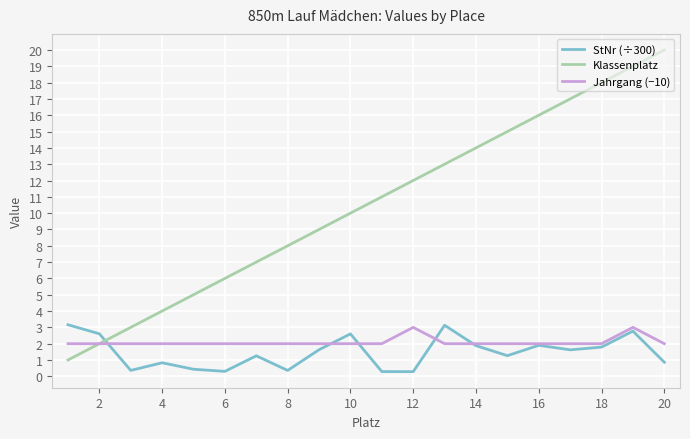

What is the difference between the maximum and minimum values in the Jahrgang (−10) series?

1.0